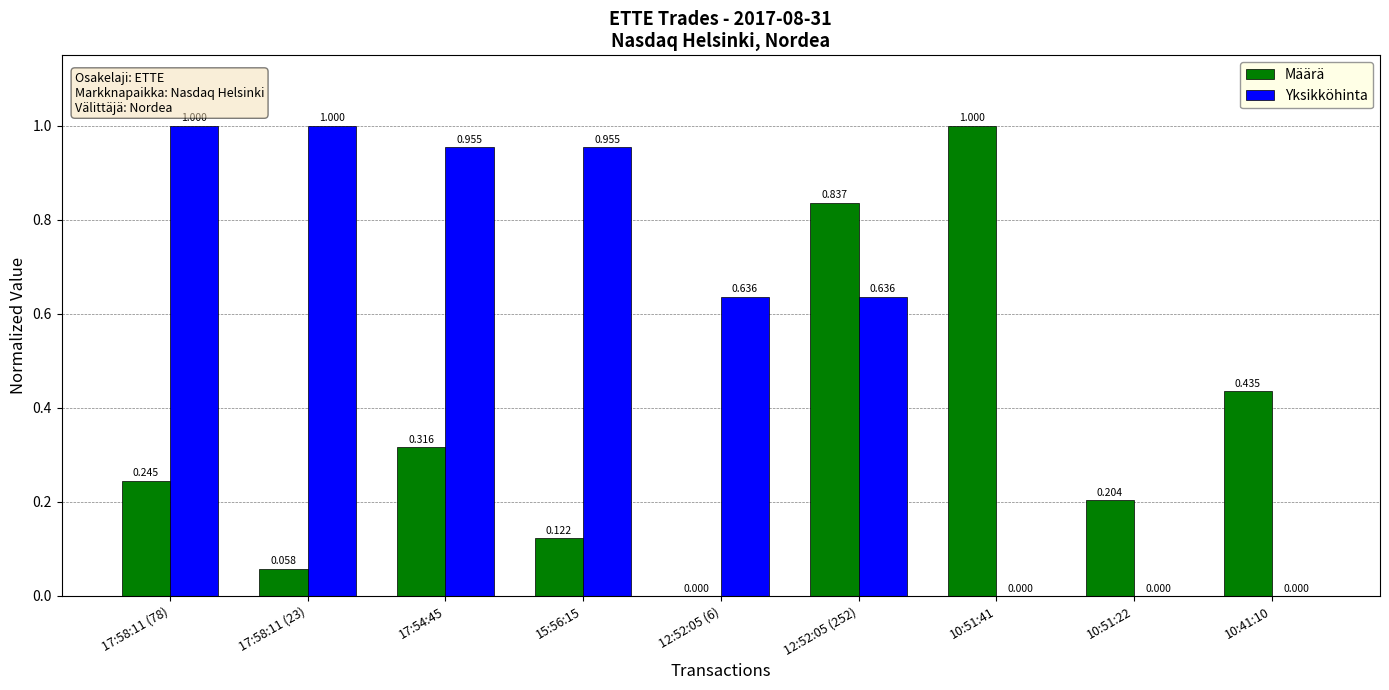

Between 17:58:11 (23) and 12:52:05 (6), which series saw the biggest shift?

Yksikköhinta